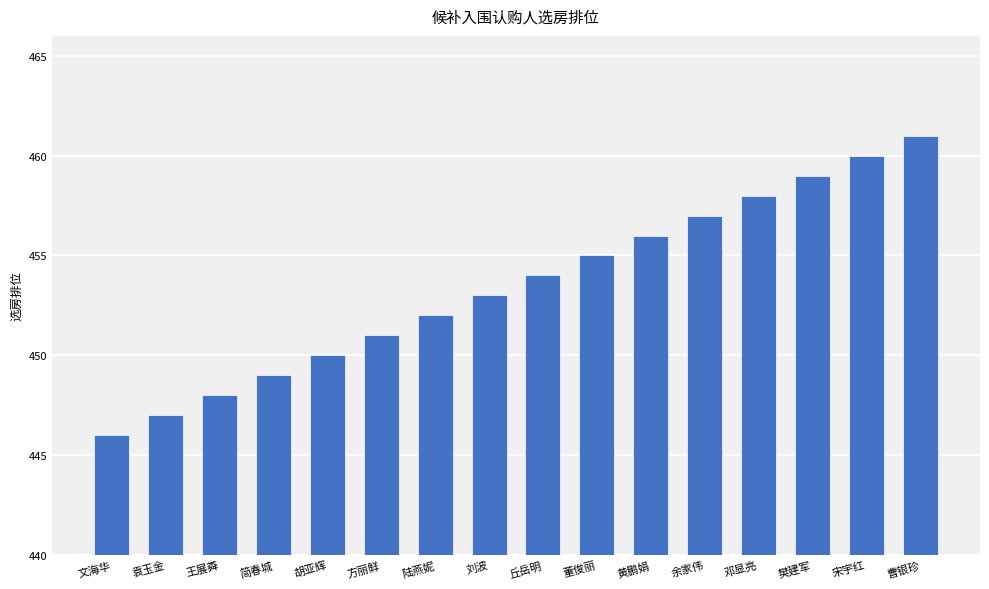

What is the ratio of the value at 简春城 to the value at 王展粦?

1.0